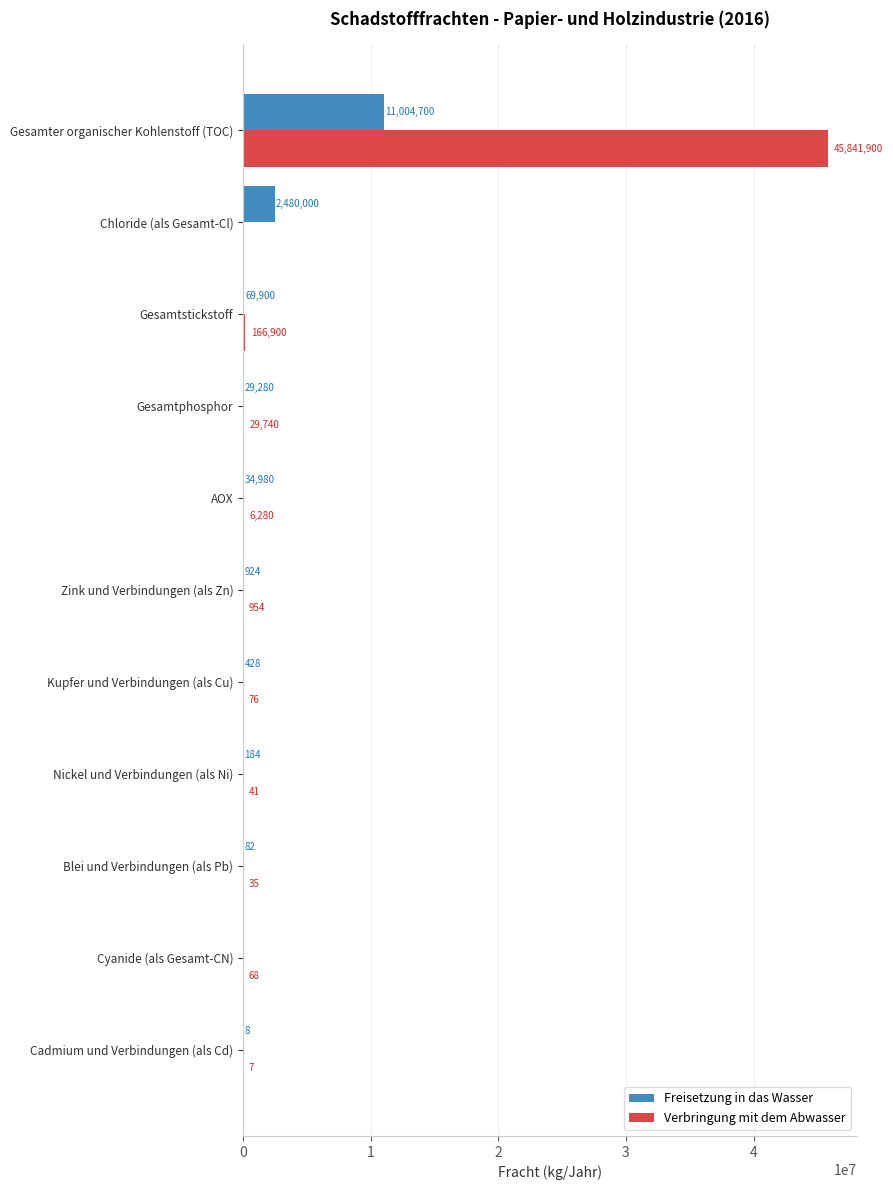

Which series has the widest spread of values?

Verbringung mit dem Abwasser